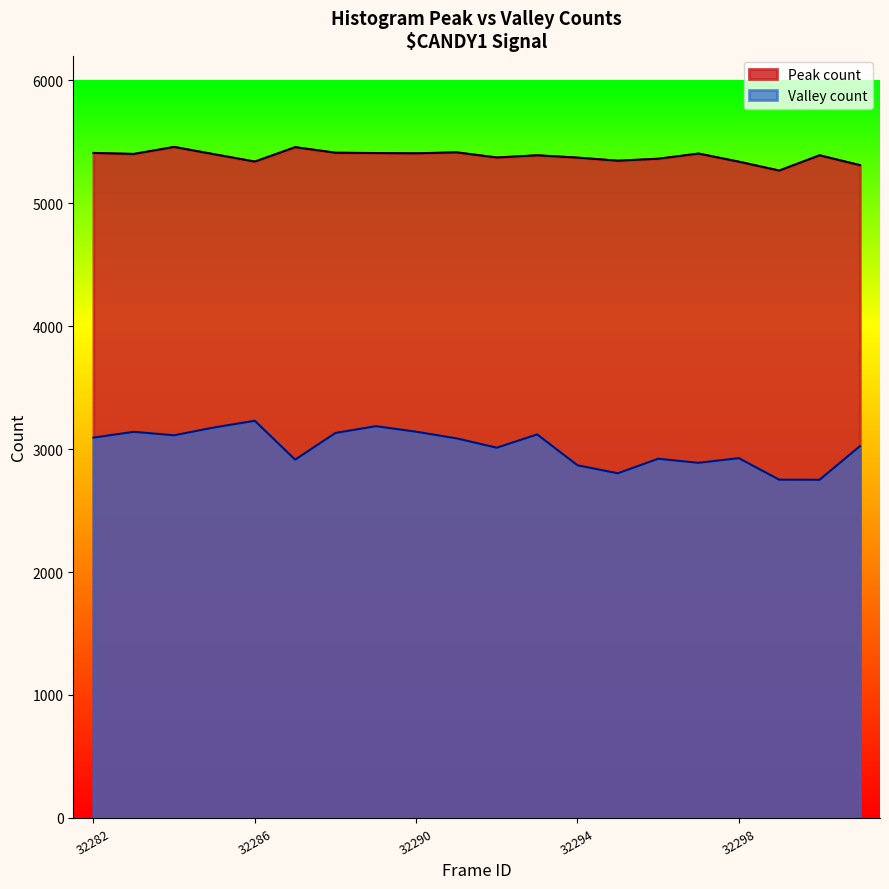

What is the change in value from 32292 to 32296?

-10